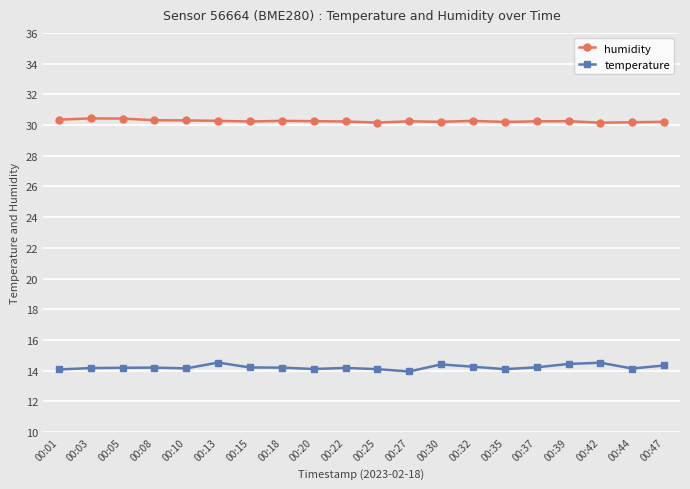

What is the difference between the humidity values at 00:44 and 00:05?

0.2